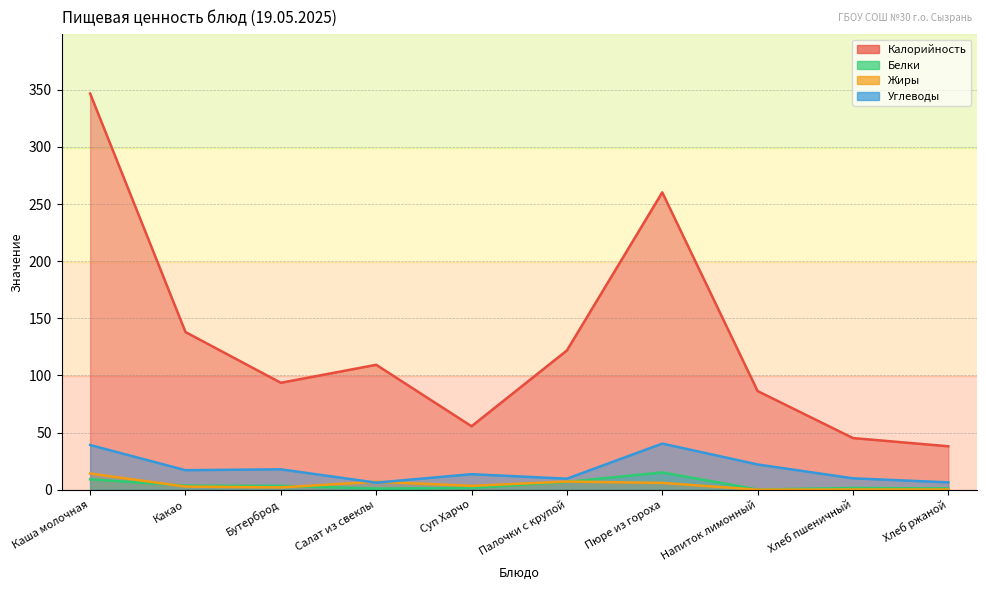

Reading left to right, extract all data points from this chart.

Калорийность: Каша молочная=346.8	Какао=138.0	Бутерброд=93.6	Салат из свеклы=109.3	Суп Харчо=55.5	Палочки с крупой=121.9	Пюре из гороха=260.3	Напиток лимонный=86.3	Хлеб пшеничный=45.2	Хлеб ржаной=38.0
Белки: Каша молочная=9.1	Какао=3.6	Бутерброд=3.3	Салат из свеклы=1.0	Суп Харчо=1.6	Палочки с крупой=6.8	Пюре из гороха=15.1	Напиток лимонный=0.1	Хлеб пшеничный=1.5	Хлеб ржаной=1.1
Жиры: Каша молочная=14.1	Какао=2.7	Бутерброд=2.0	Салат из свеклы=7.0	Суп Харчо=3.3	Палочки с крупой=7.1	Пюре из гороха=5.9	Напиток лимонный=0.0	Хлеб пшеничный=0.2	Хлеб ржаной=0.2
Углеводы: Каша молочная=39.1	Какао=17.1	Бутерброд=17.8	Салат из свеклы=6.2	Суп Харчо=13.6	Палочки с крупой=9.6	Пюре из гороха=40.3	Напиток лимонный=22.1	Хлеб пшеничный=9.9	Хлеб ржаной=6.4